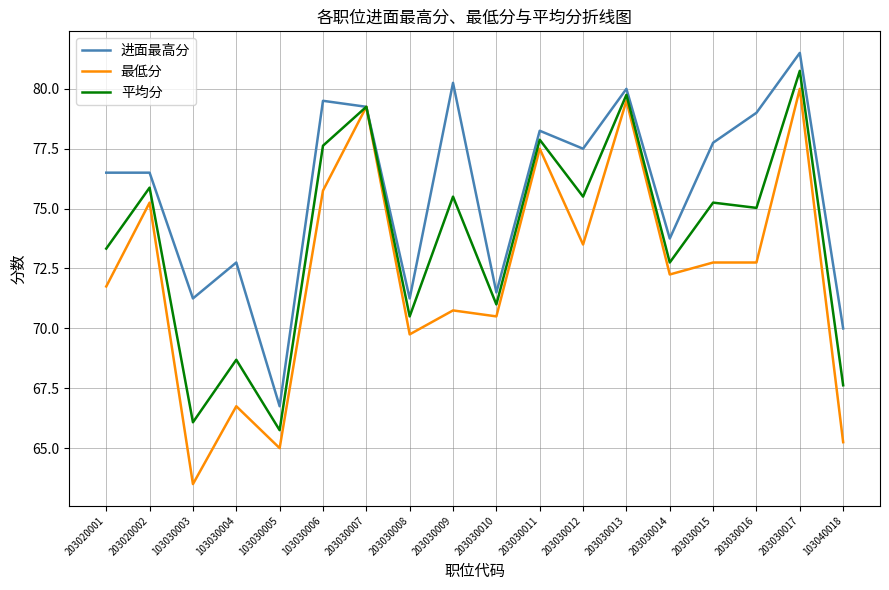

Where does the 进面最高分 series first go above 77?

103030006